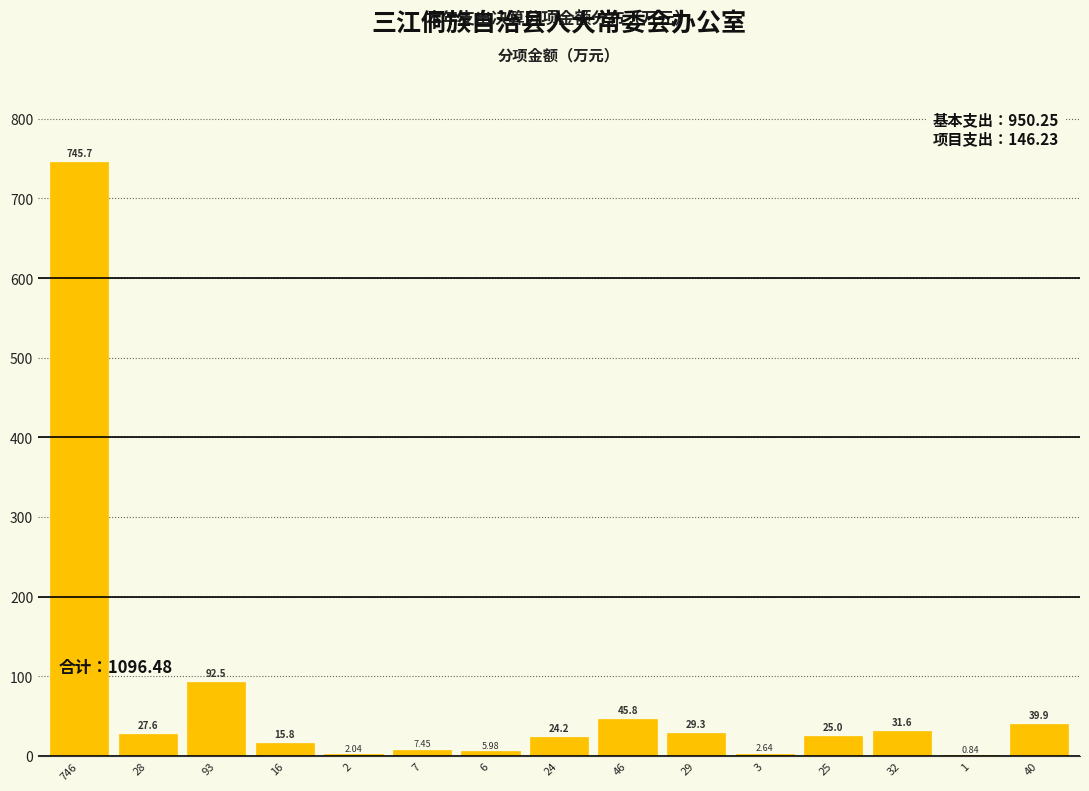

Which has a higher value, 29 or 46?

46